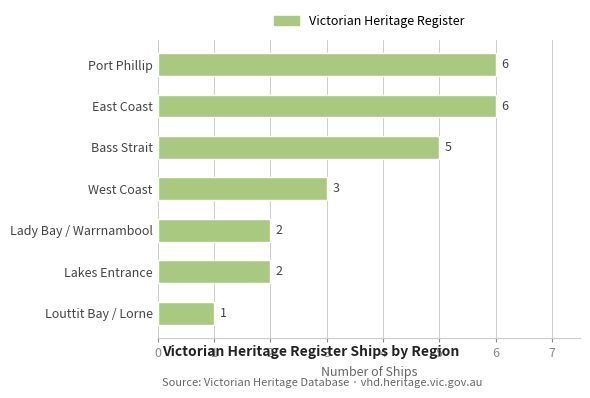

What is the sum of the values at Bass Strait and East Coast?

11